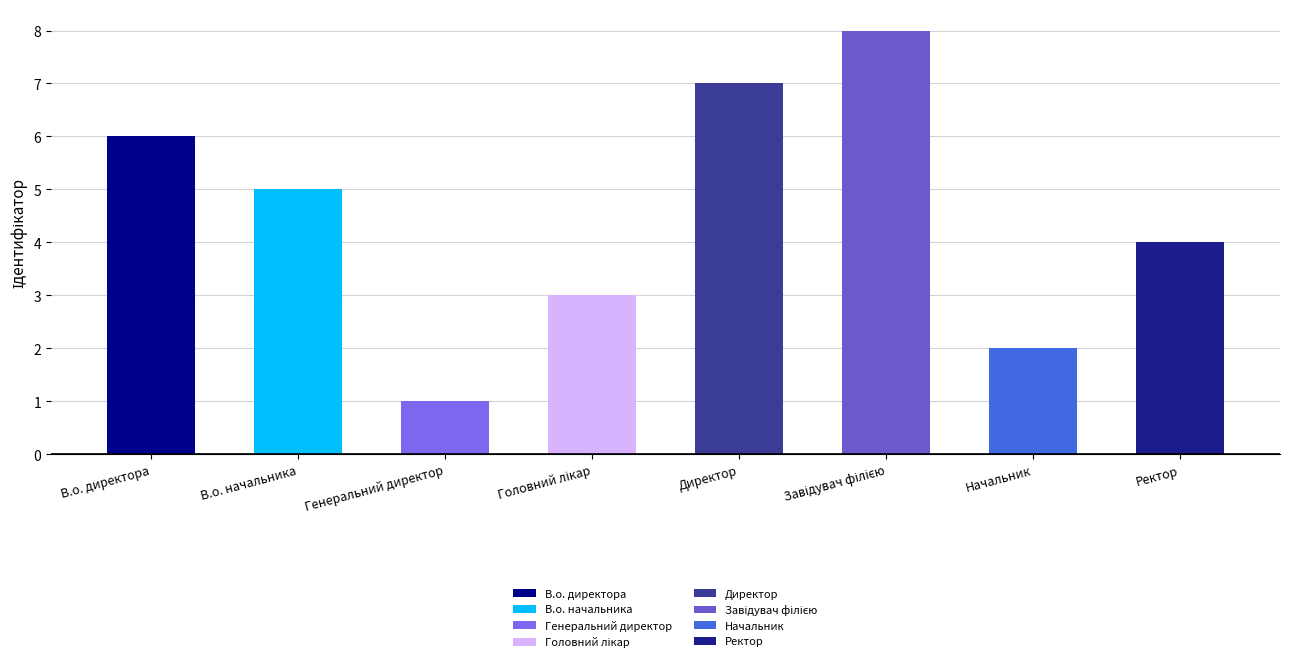

At which label is the value closest to 4?

Ректор